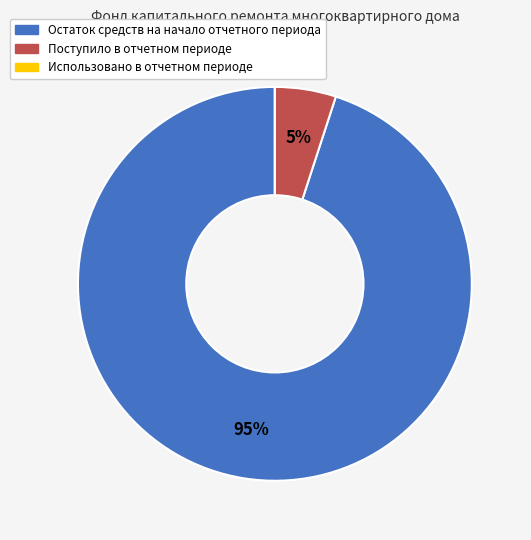

Which slice represents more than half of the pie?

Остаток средств на начало отчетного периода